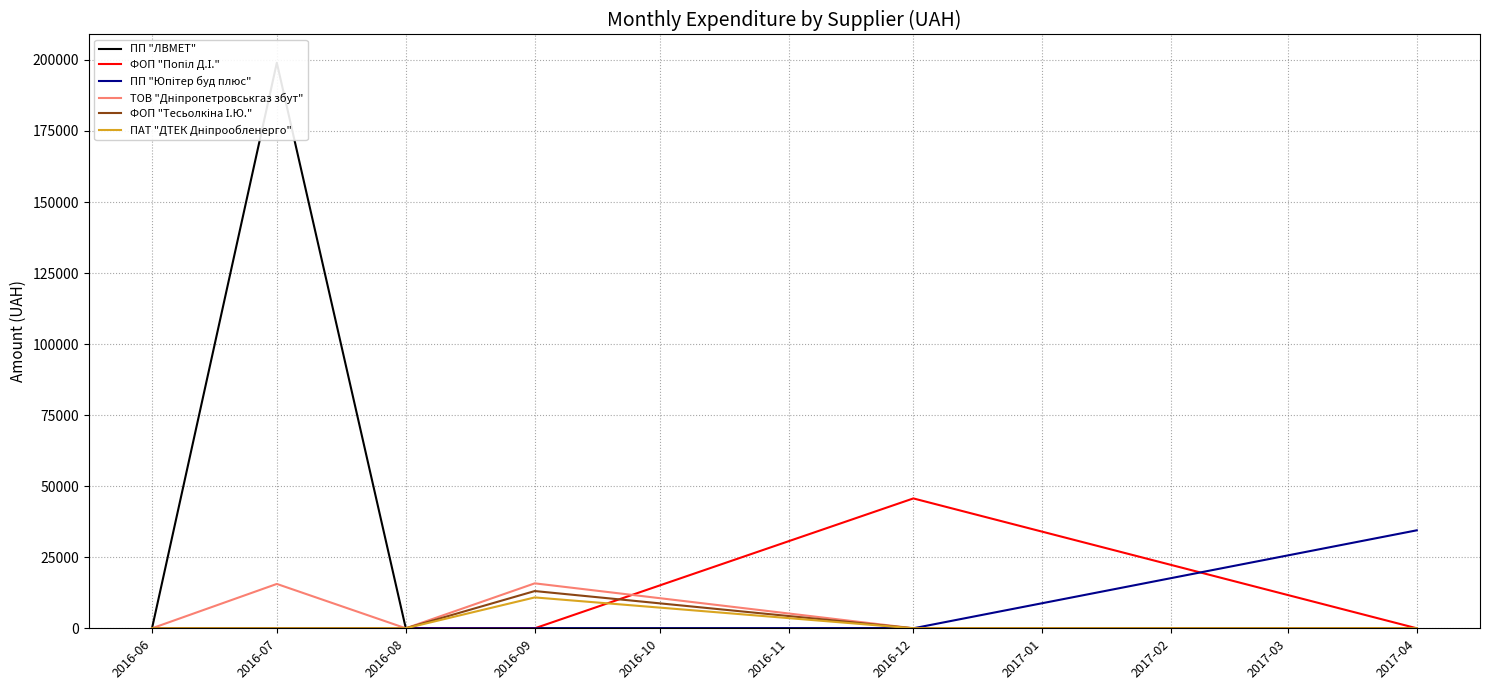

Reading left to right, extract all data points from this chart.

ПП "ЛВМЕТ": 0.0	199000.0	0.0	0.0	0.0	0.0
ФОП "Попіл Д.І.": 0.0	0.0	0.0	0.0	45699.5	0.0
ПП "Юпітер буд плюс": 0.0	0.0	0.0	0.0	0.0	34477.9
ТОВ "Дніпропетровськгаз збут": 0.0	15608.8	0.0	15816.7	0.0	0.0
ФОП "Тесьолкіна І.Ю.": 0.0	0.0	0.0	13105.1	0.0	0.0
ПАТ "ДТЕК Дніпрообленерго": 0.0	0.0	0.0	10863.3	0.0	0.0